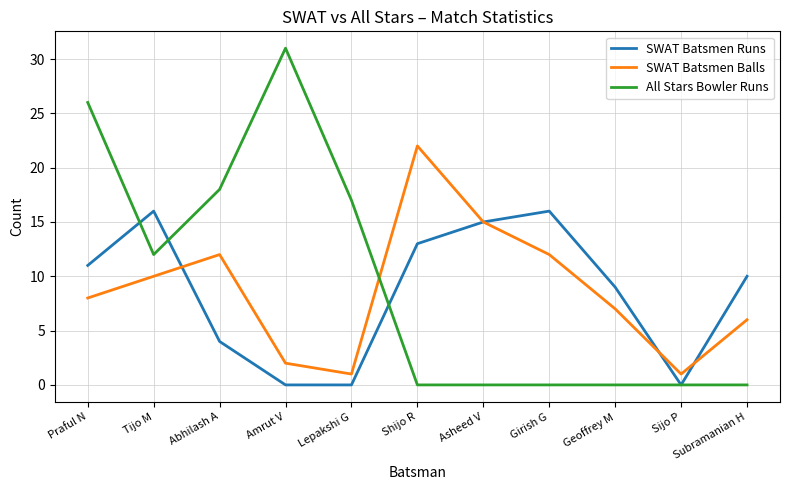

True or false: All Stars Bowler Runs has more than 0 points higher than both neighbors.

True